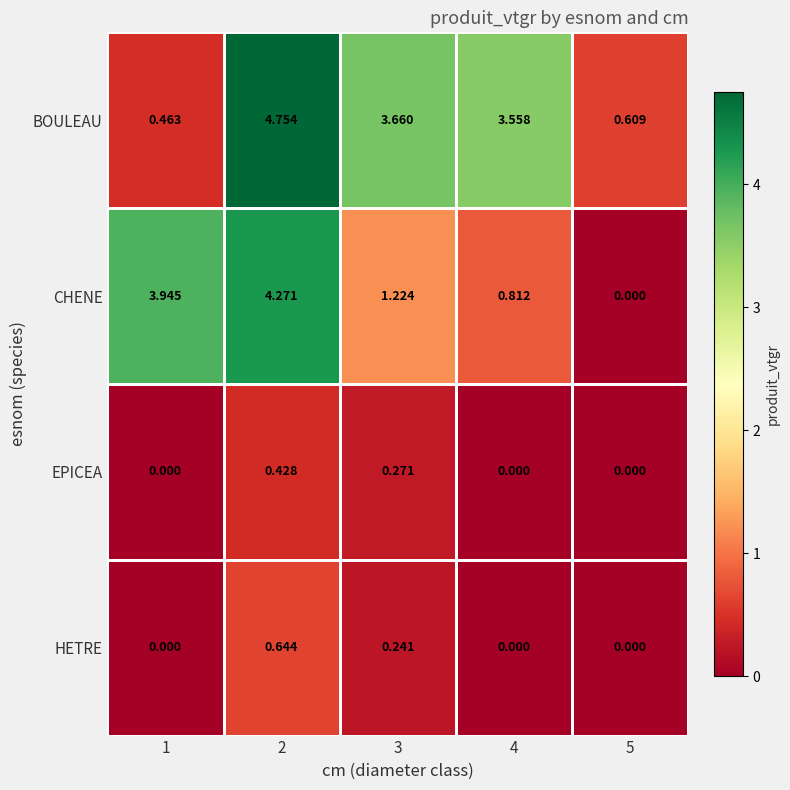

Which series has the widest spread of values?

BOULEAU